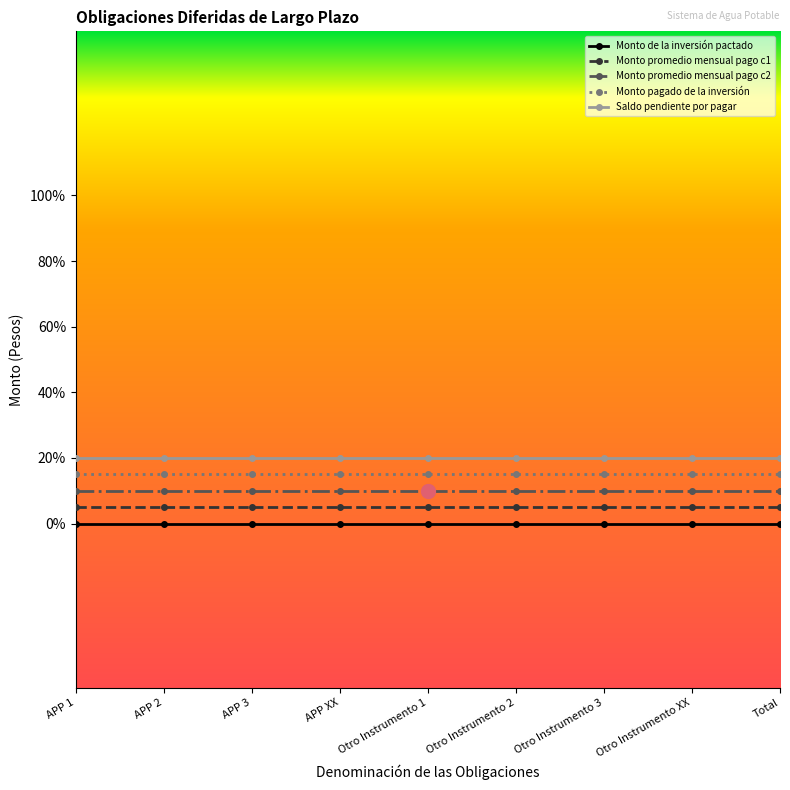

True or false: Monto de la inversión pactado and Monto promedio mensual pago c1 cross at least once.

False